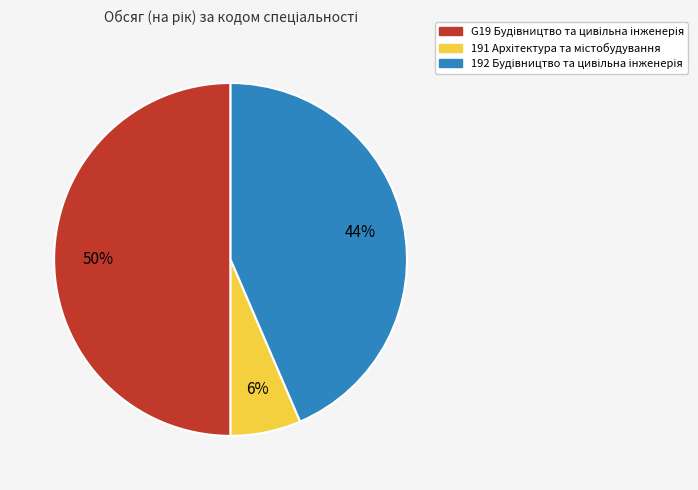

To the nearest percent, what is the difference between the largest and smallest slice percentages?

44%